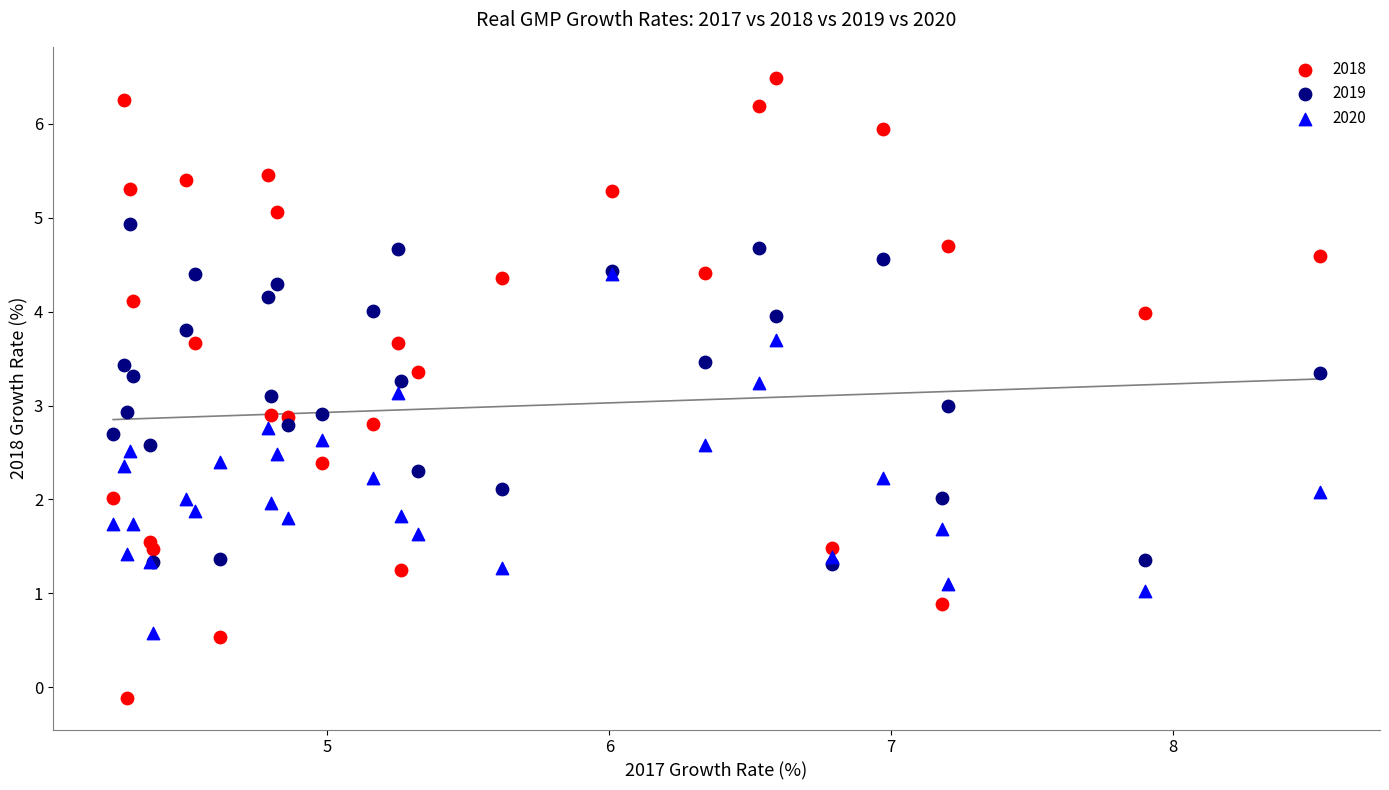

Which series has the widest spread of Y values?

2018